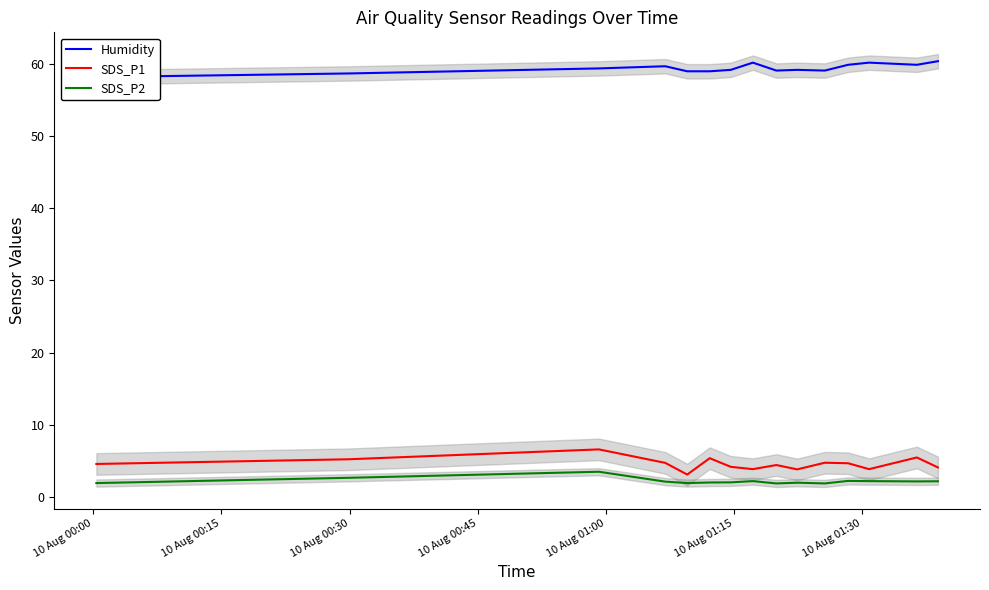

What is the label of the 6th point from the left?

10 Aug 01:15